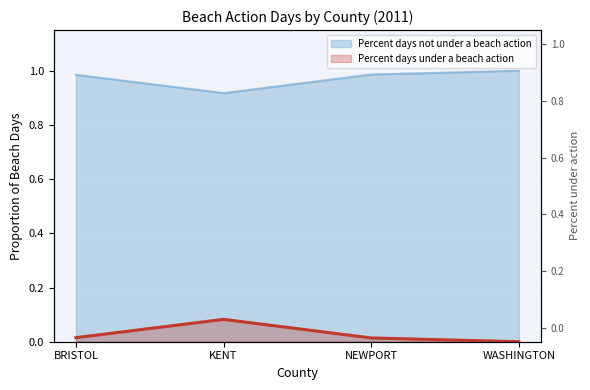

Count the Percent days under a beach action values in the range 0 to 1.

4